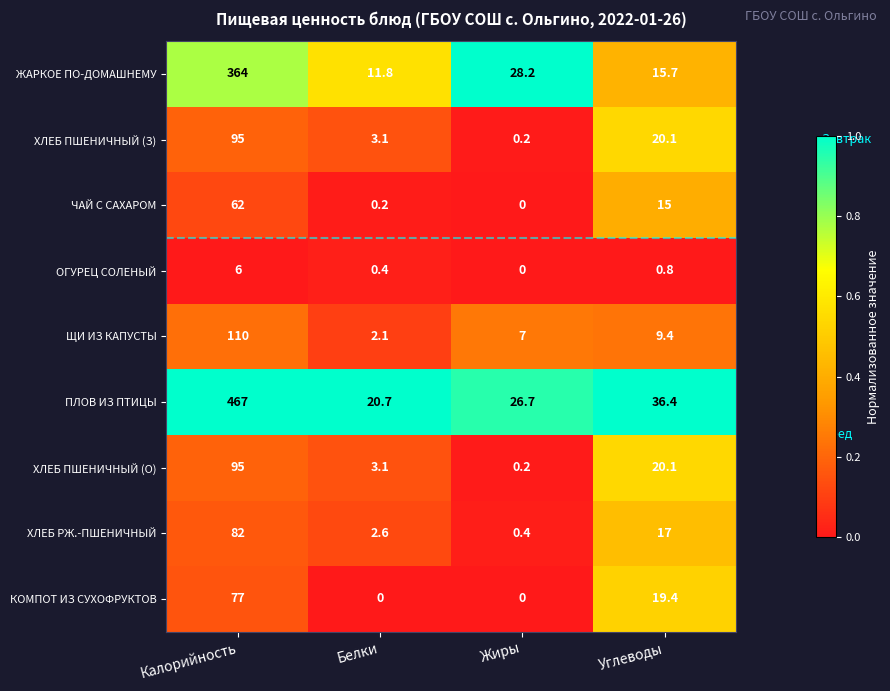

Which series has the widest spread of values?

ПЛОВ ИЗ ПТИЦЫ